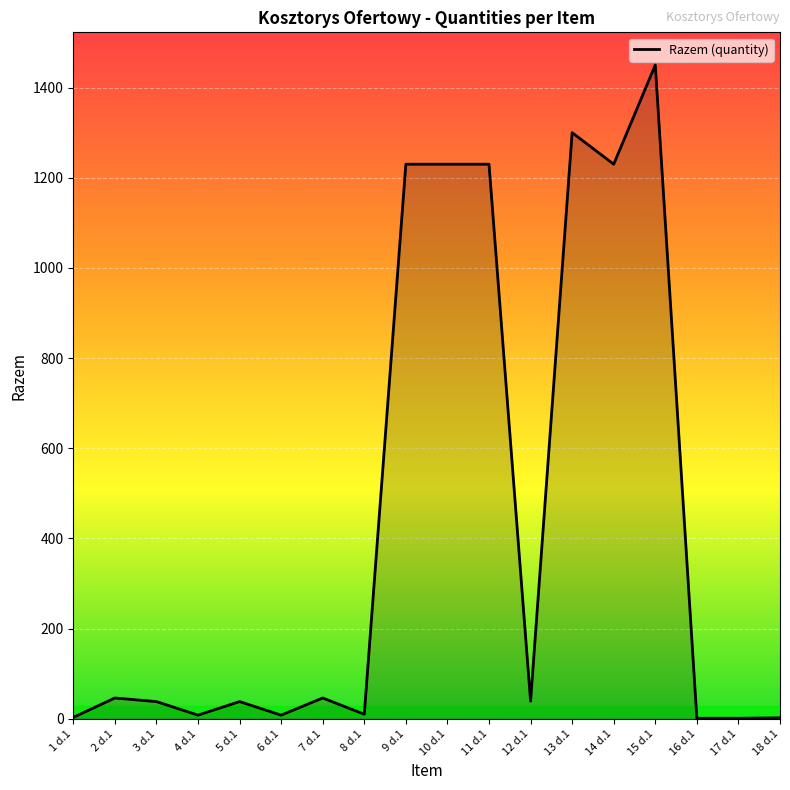

What is the greatest value displayed?

1450